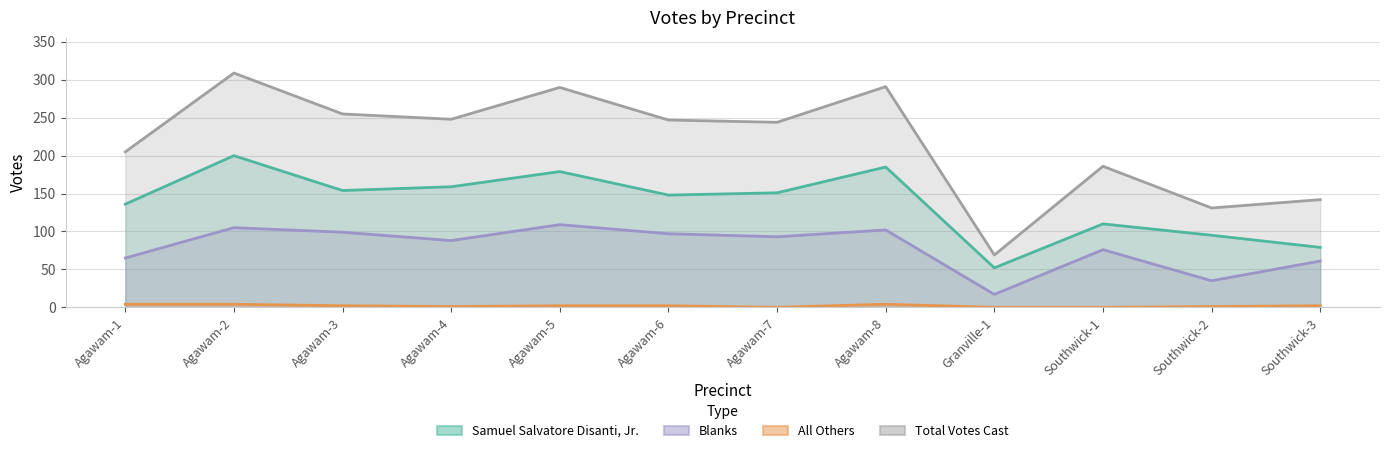

What is the maximum value shown in the chart?

309